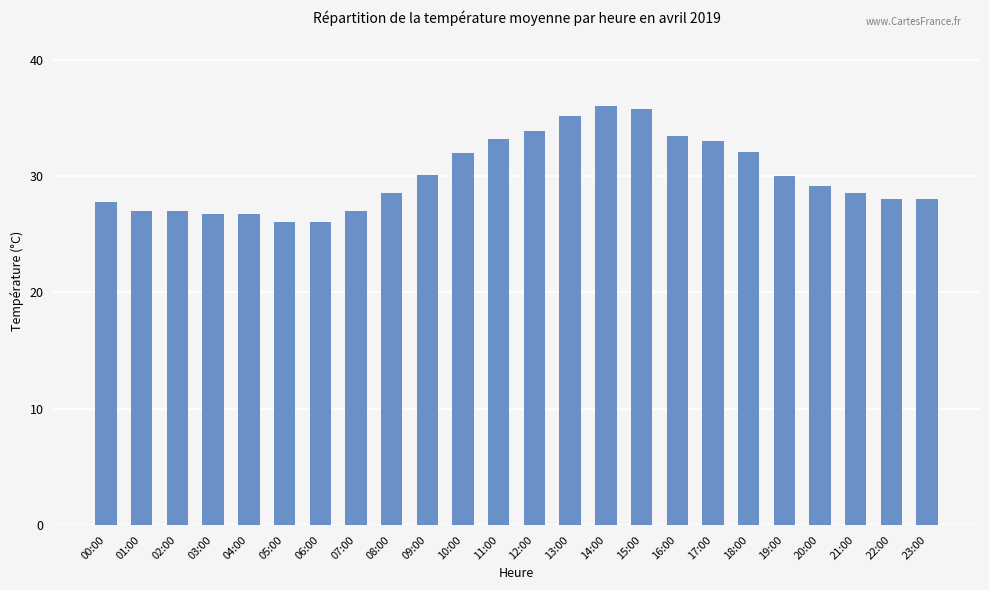

What is the label of the 23rd bar from the left?

22:00